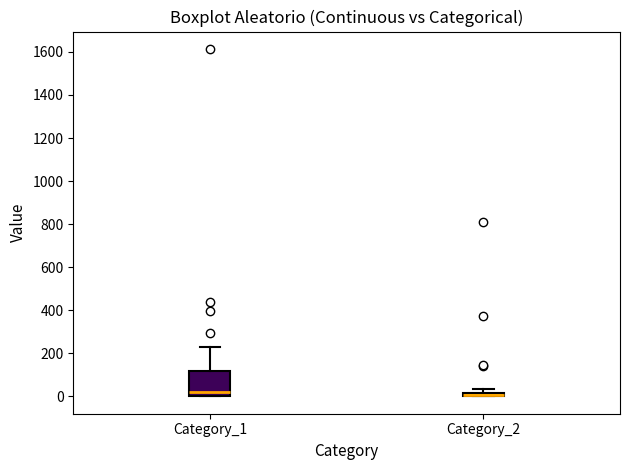

Where is the lower edge of the box for Category_2 on the y-axis? The values are not printed on the chart, so give them approximately, as read against the axis.

0